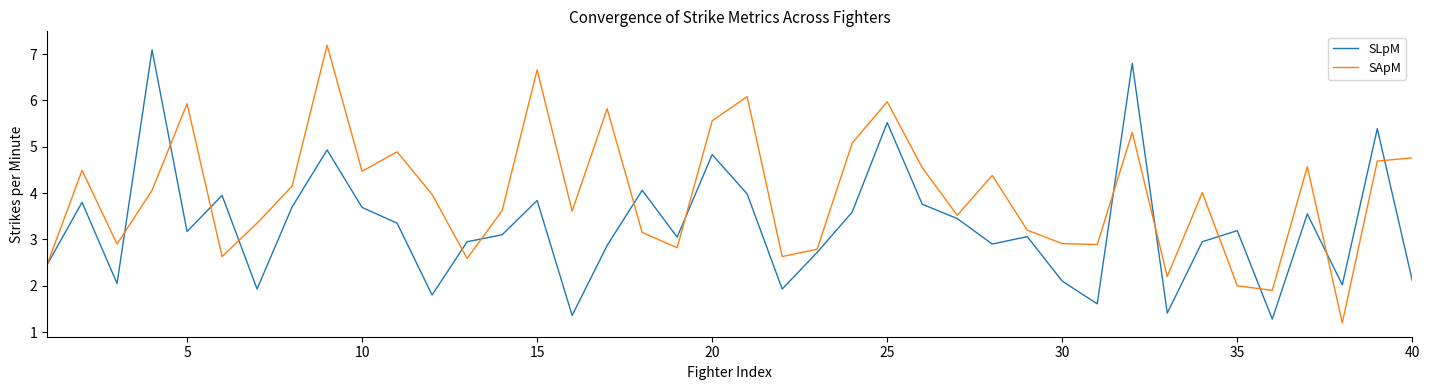

How many distinct data groups are displayed?

2